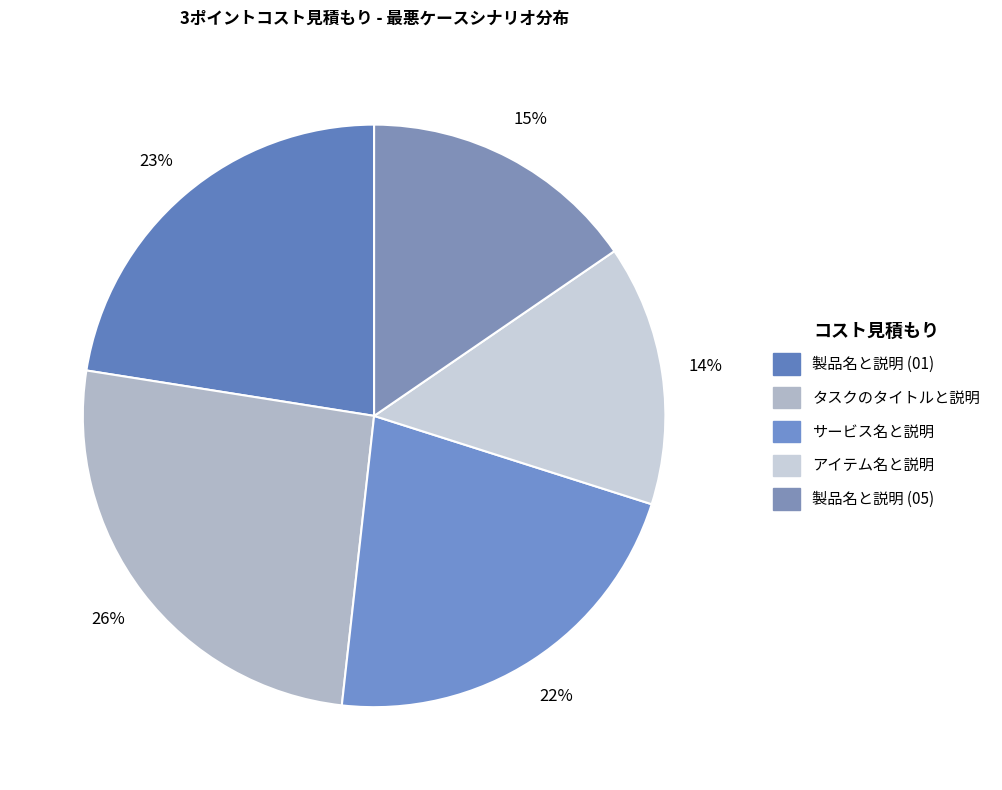

How many segments does this pie chart have?

5